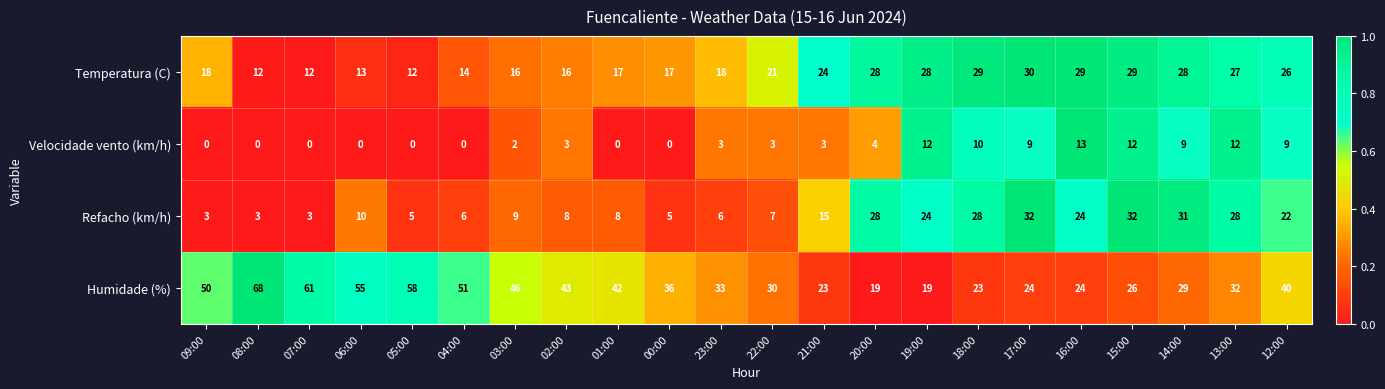

What is the total value across all series at 12:00?

97